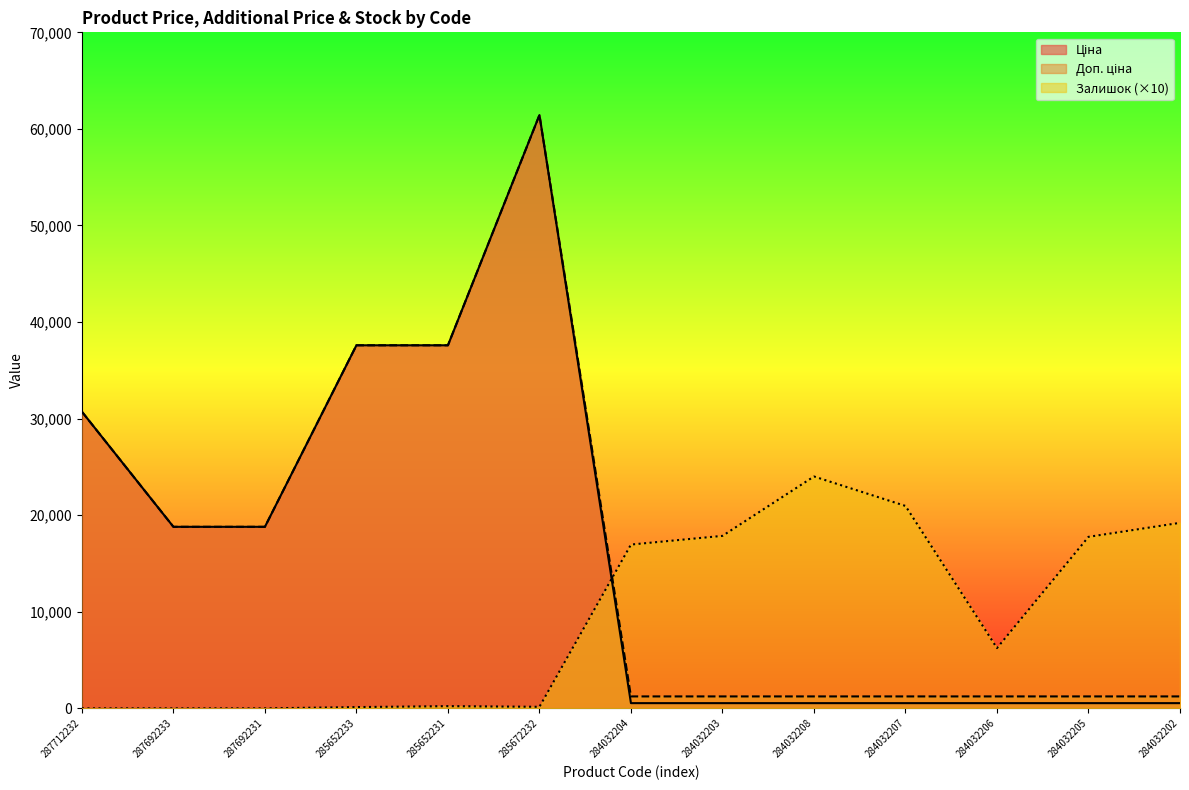

Which series has the largest total across all categories?

Доп. ціна